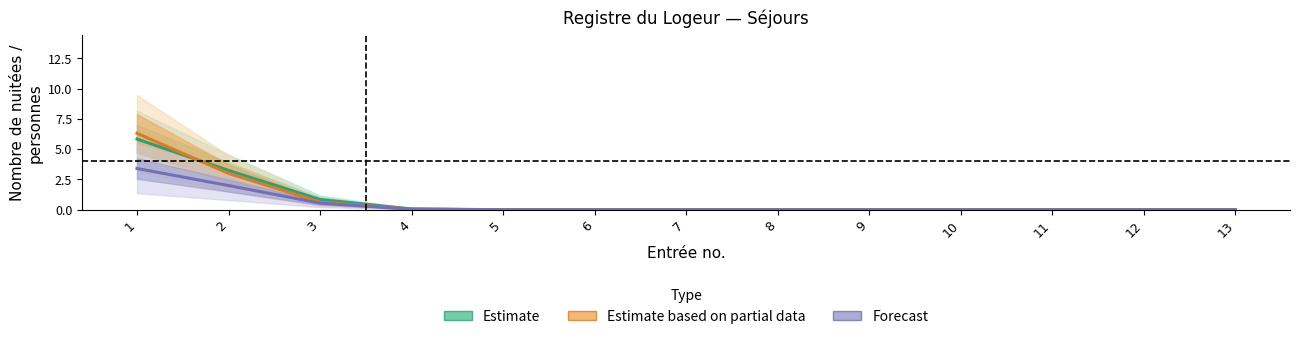

What is the difference between the maximum and minimum values in the Estimate series?

5.8